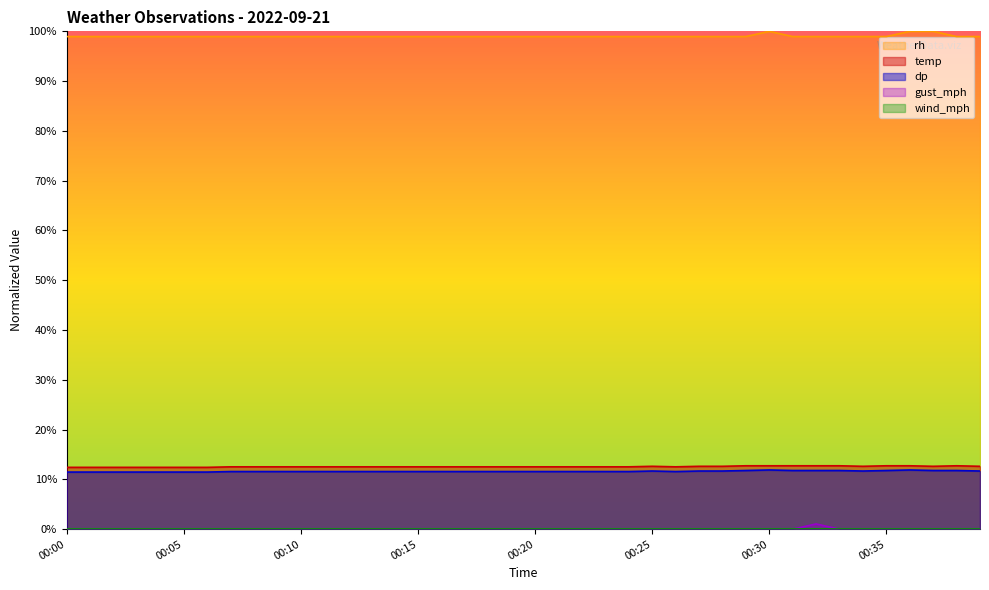

What is the minimum value for dp?

11.5